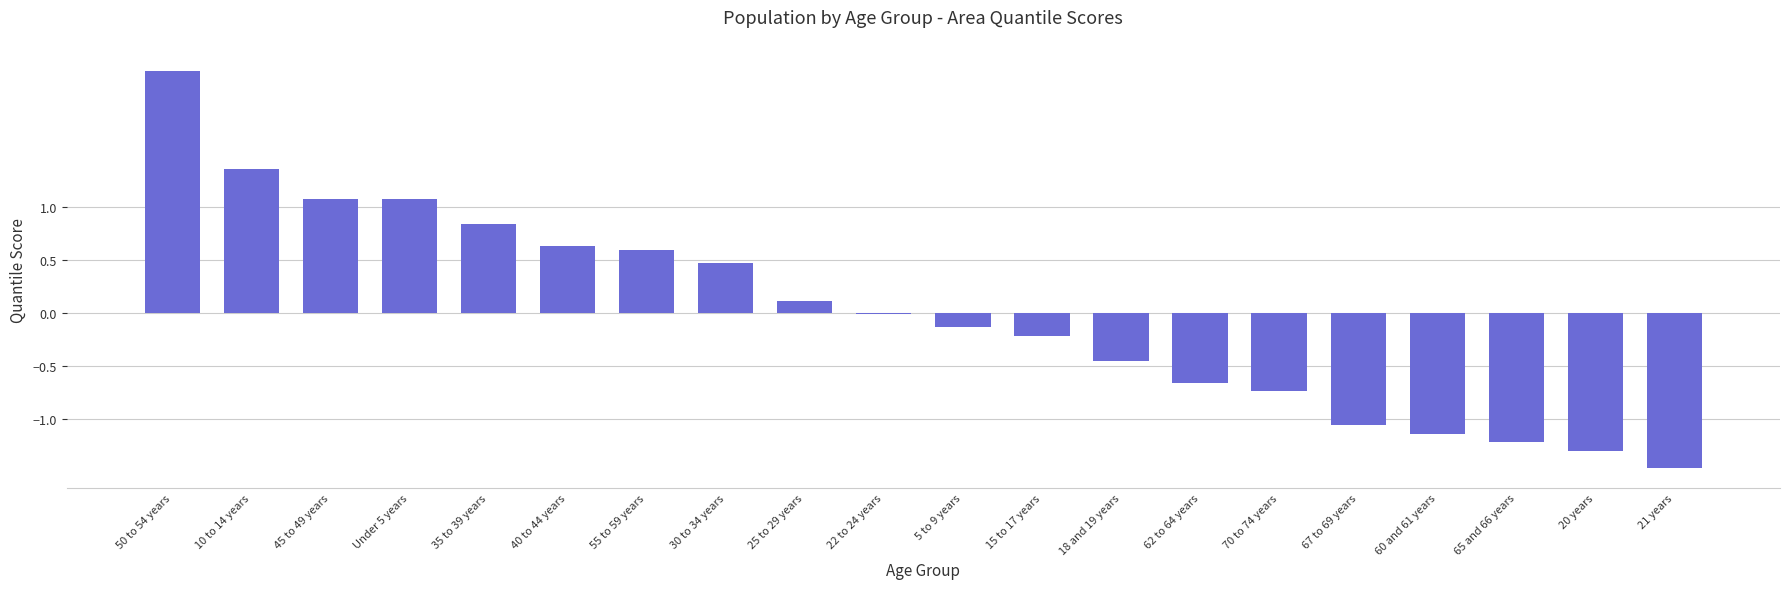

What position from the right is 35 to 39 years?

16